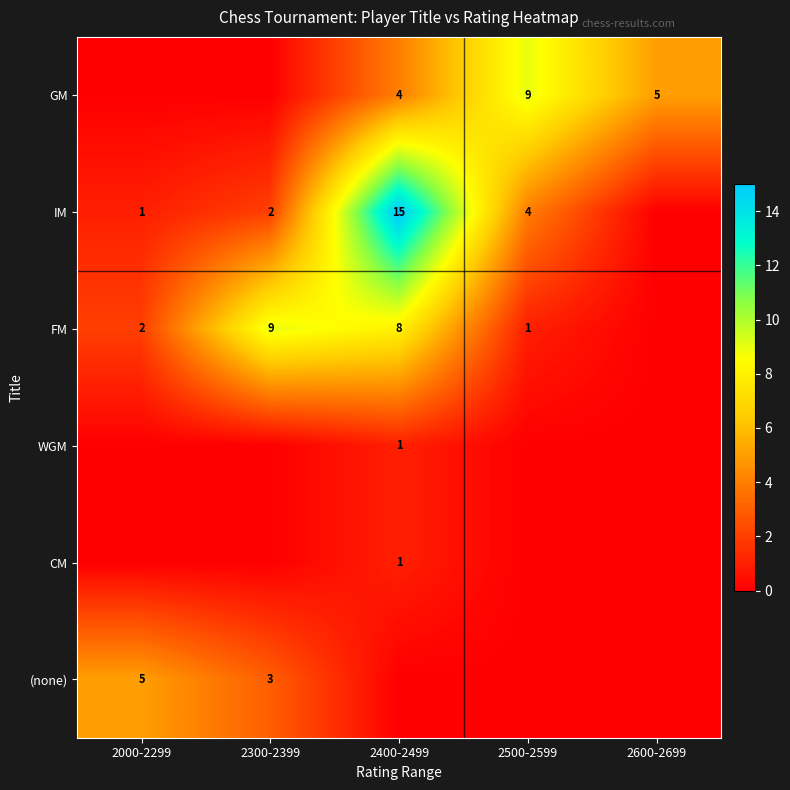

What is the sum of the GM values at 2500-2599 and 2600-2699?

14